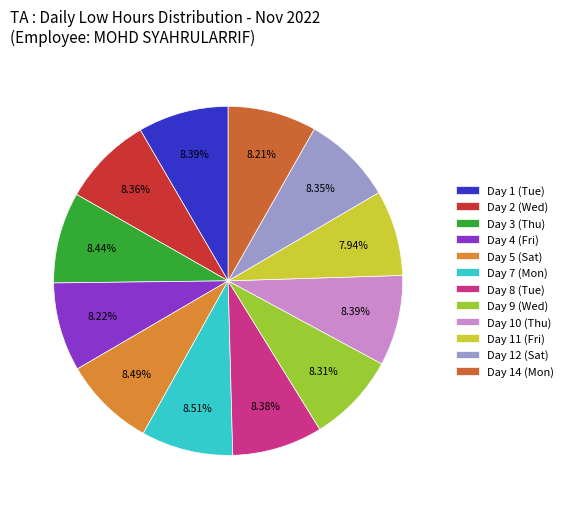

Combined, do Day 2 (Wed) and Day 5 (Sat) account for over 50%?

No